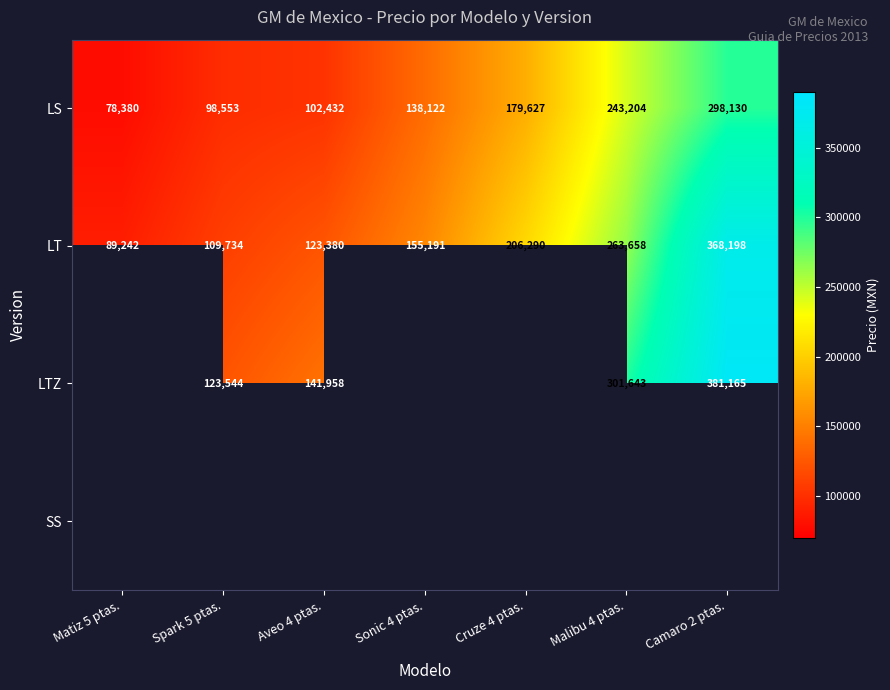

What is the sum of the LTZ values at Aveo 4 ptas. and Malibu 4 ptas.?

443601